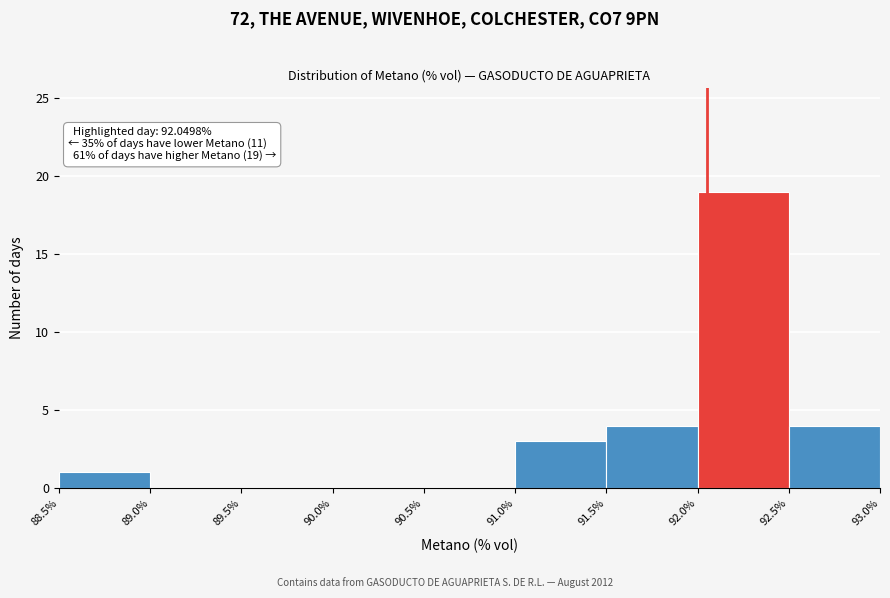

Over which range of the x-axis is the bar tallest?

92.0% to 92.5%